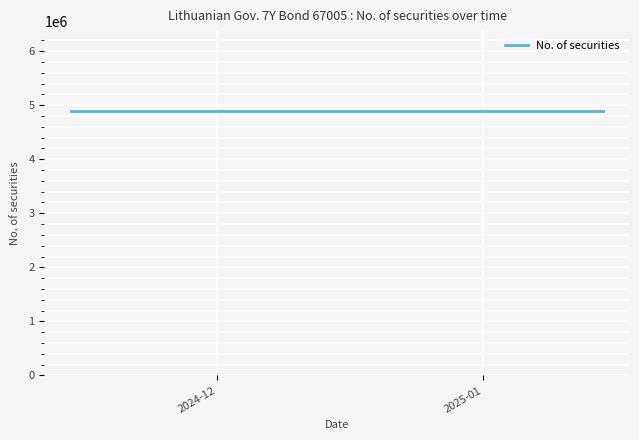

True or false: No. of securities and Security nominal cross at least once.

False